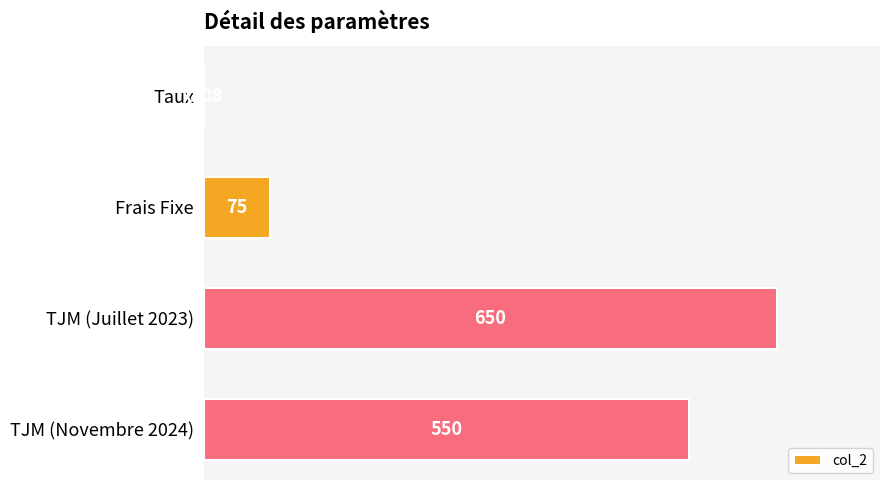

What is the average value?

318.8